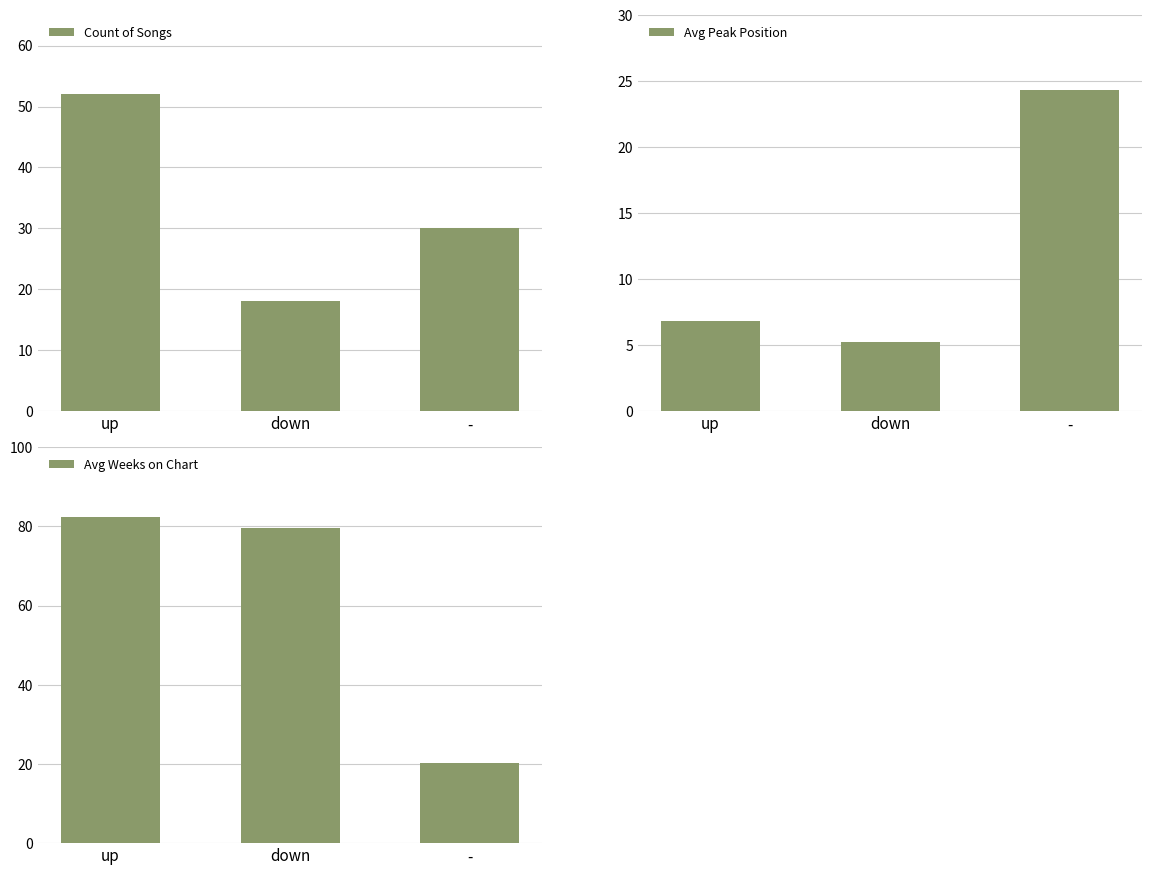

Count the number of data series in this chart.

3